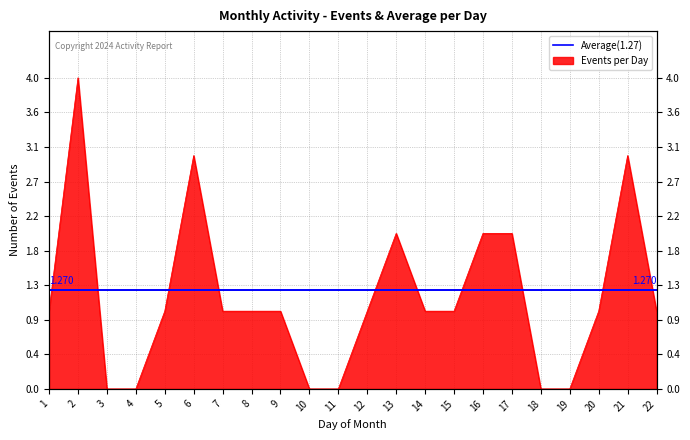

Which label corresponds to the largest value in the chart?

2